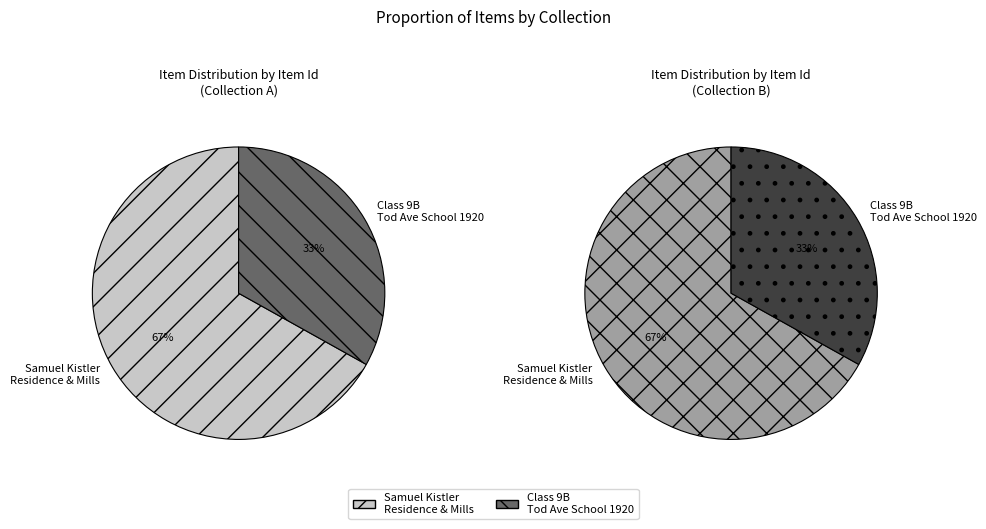

Count the number of slices in the pie.

2